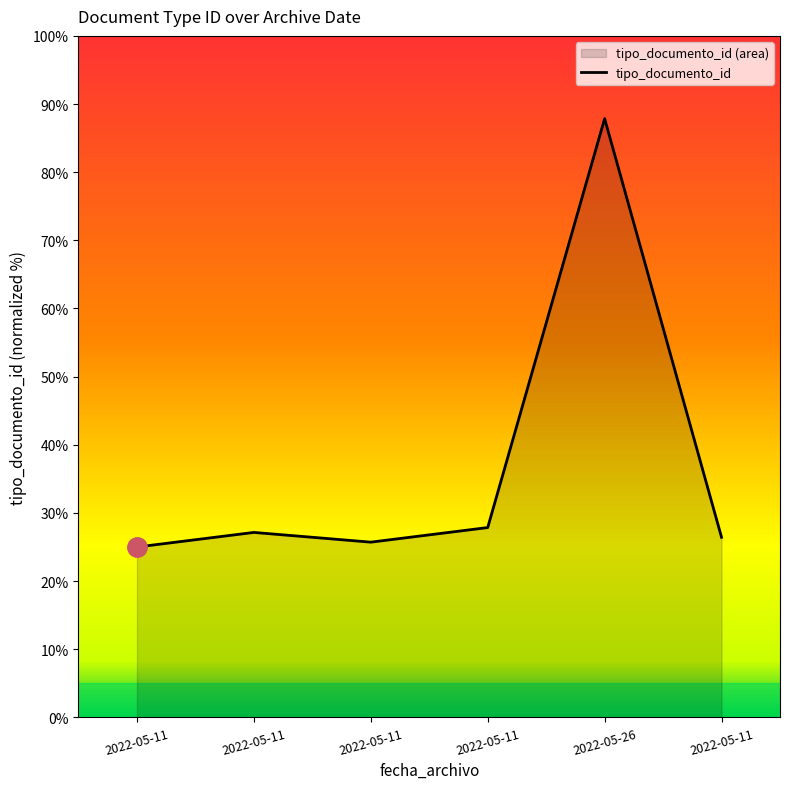

What is the approximate value at 2022-05-11?

26.4